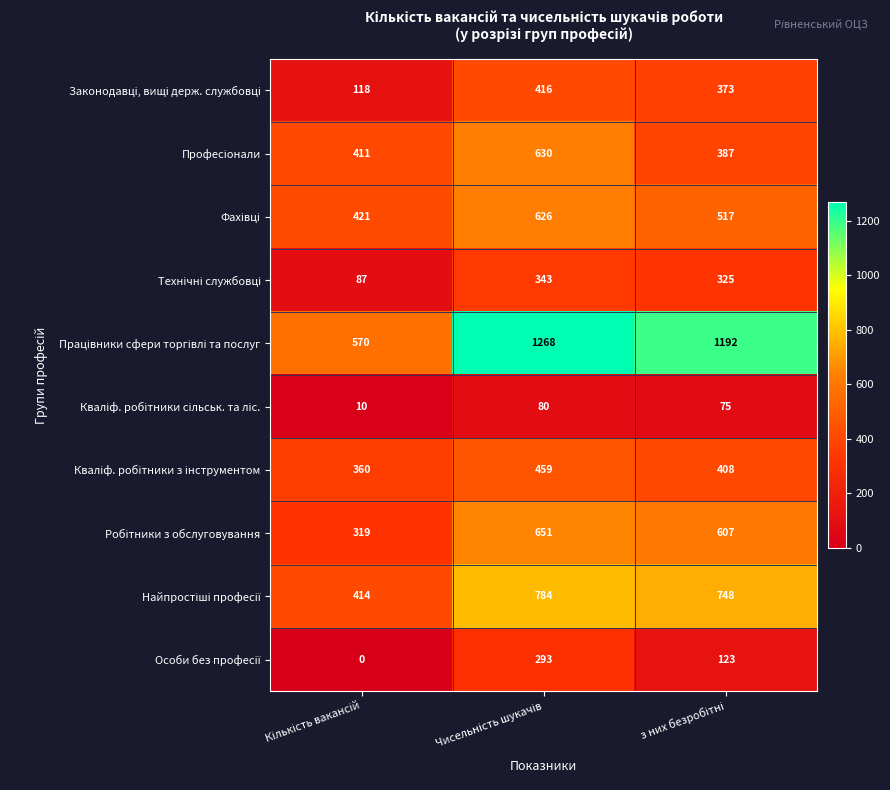

At how many categories does at least one series exceed 459?

3